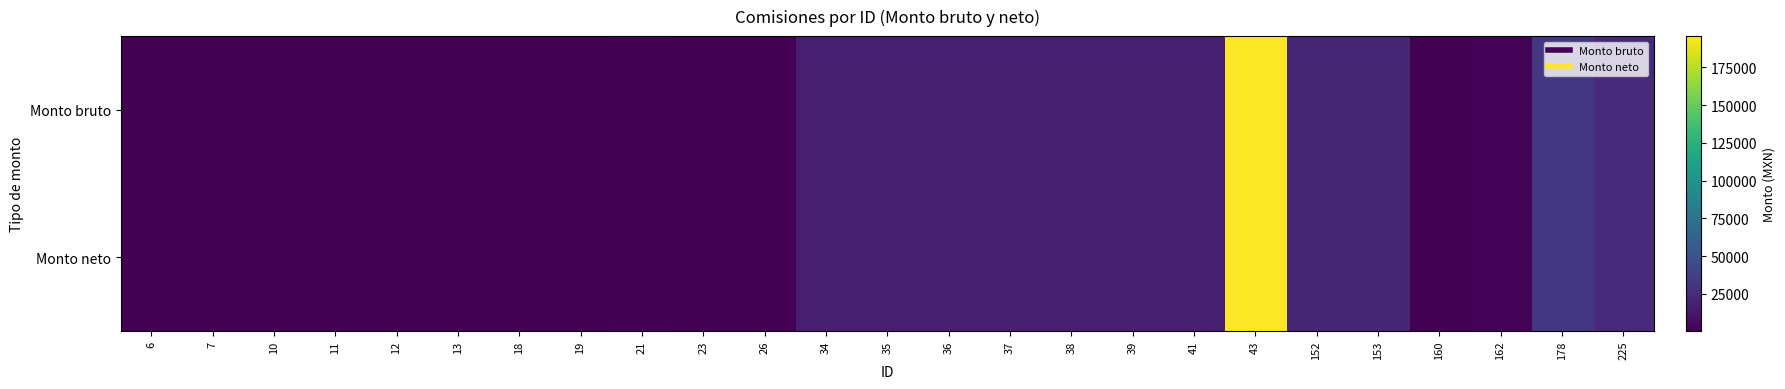

Which series has the largest total across all categories?

Monto bruto